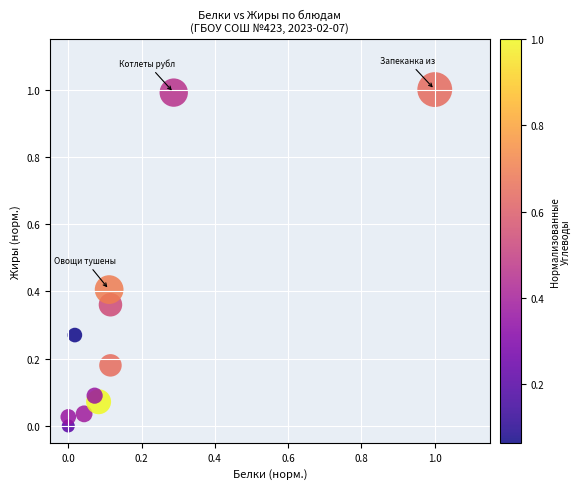

What is the range of Y values (max minus min)?

1.0